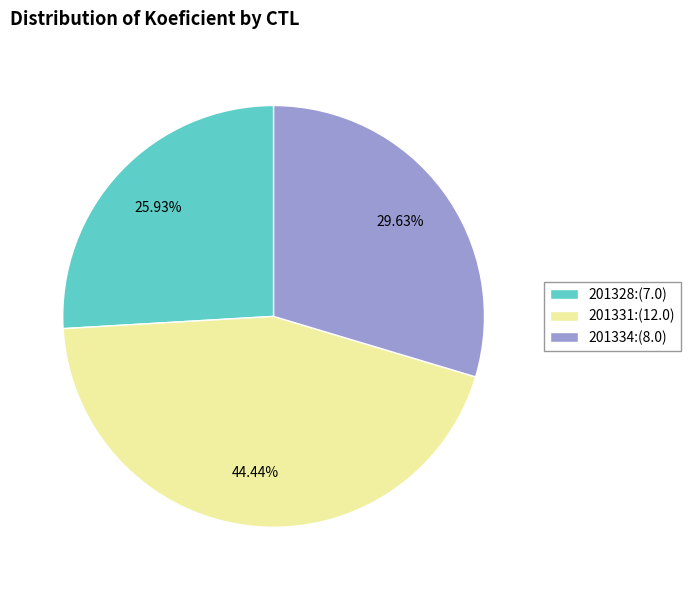

What is the ratio of the value at 201328 to the value at 201334?

0.9